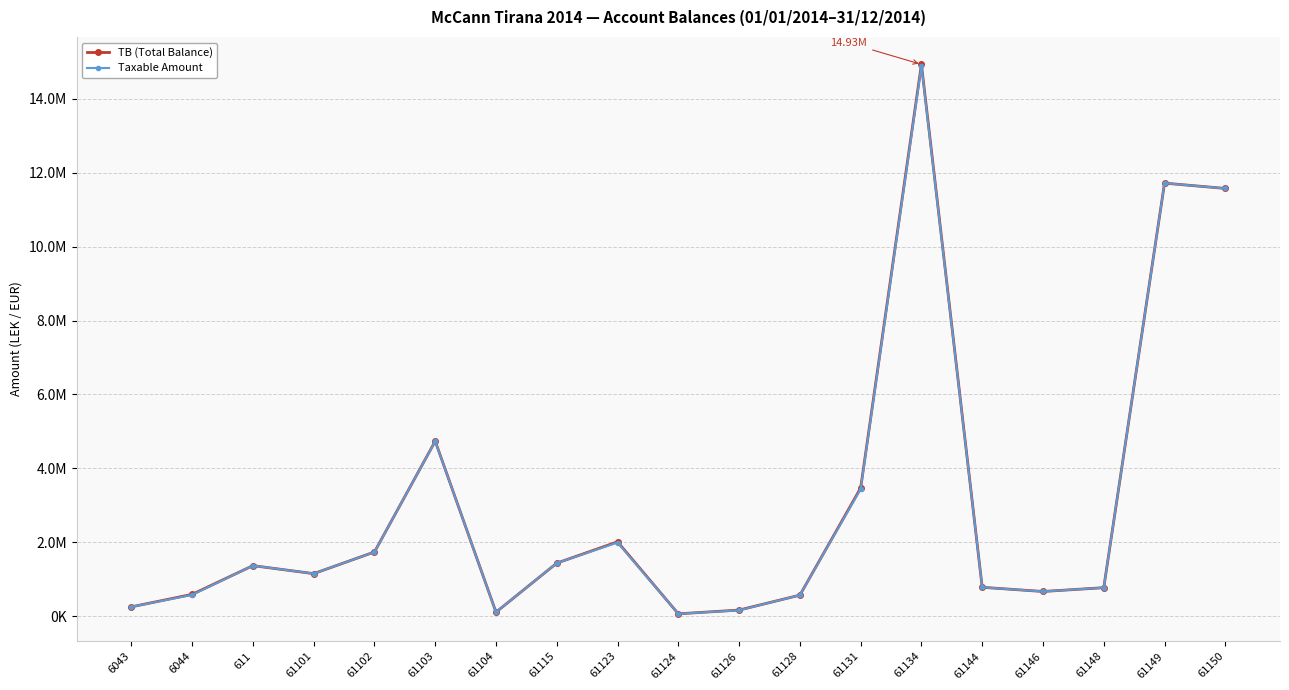

Does the chart have visible grid lines?

Yes